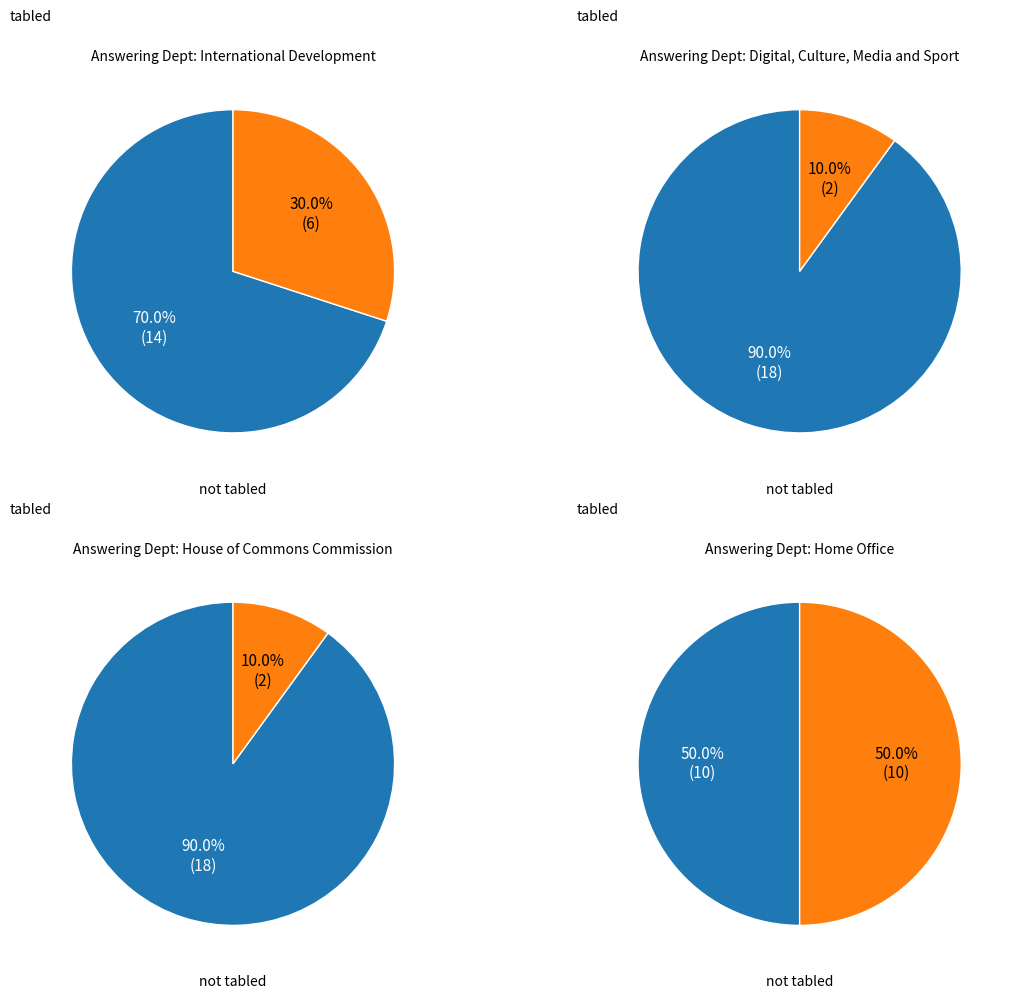

What is the change in value from House of Commons Commission to Home Office?

+8